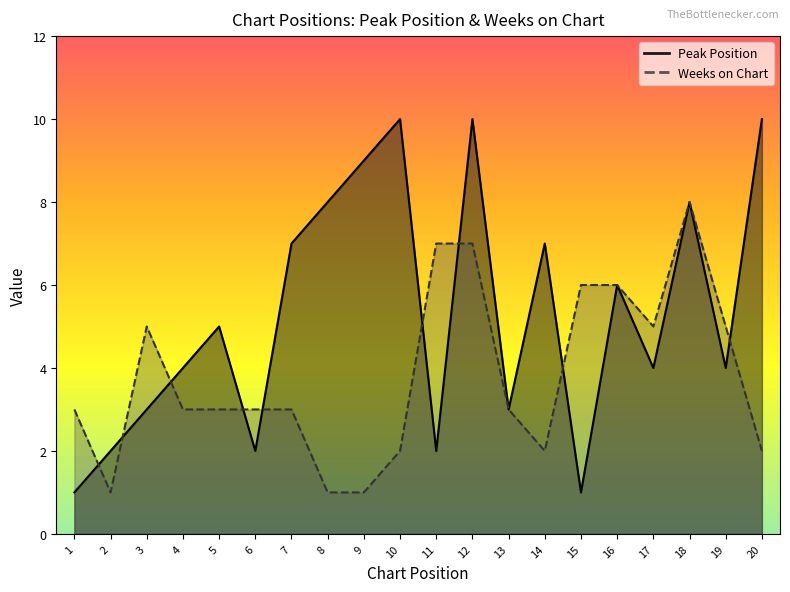

How many data points in Weeks on Chart are above 3?

8